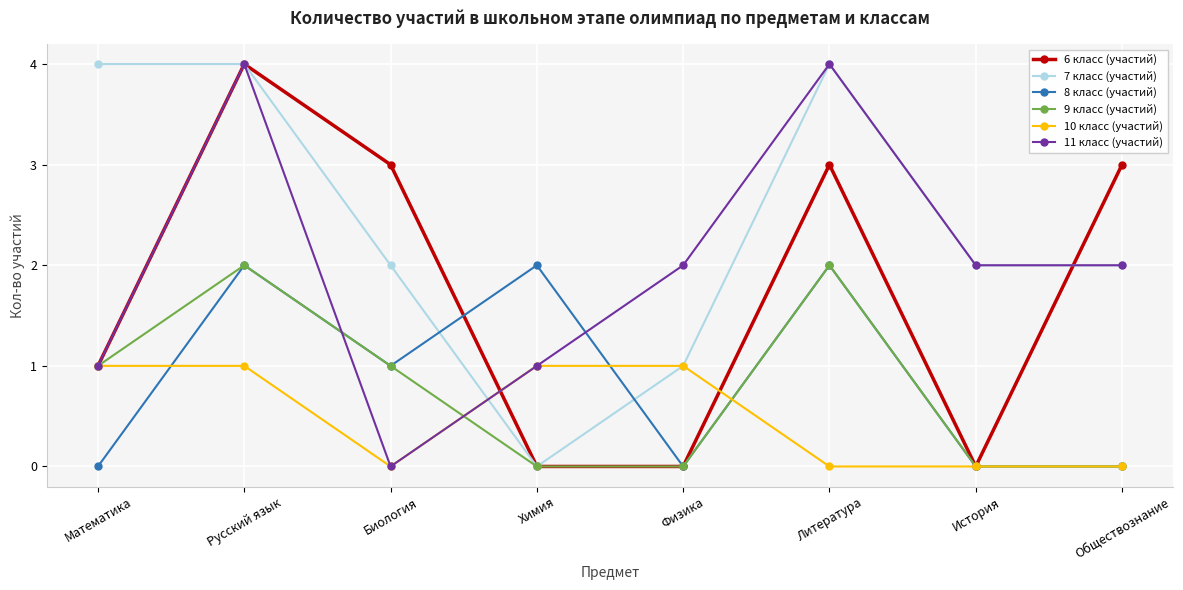

What position from the left is История?

7